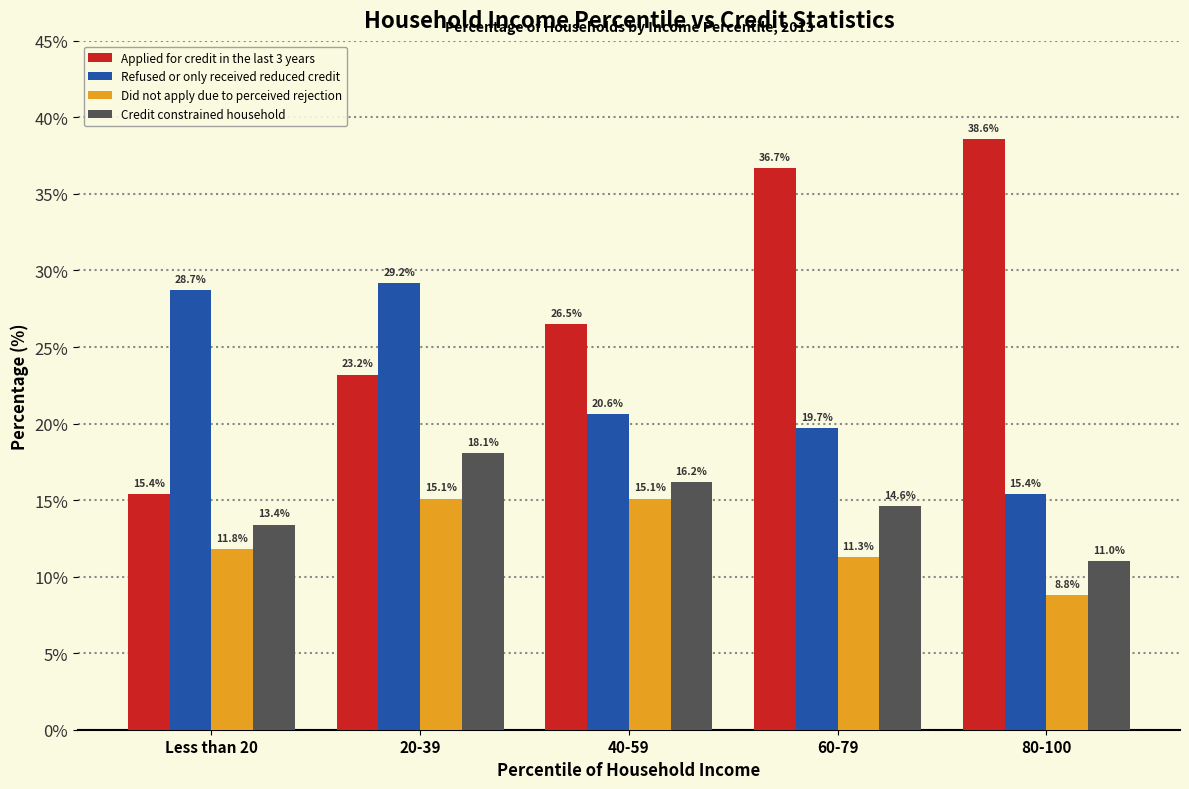

Reading left to right, what are all the values shown in this chart?

Applied for credit in the last 3 years: Less than 20=15.4	20-39=23.2	40-59=26.5	60-79=36.7	80-100=38.6
Refused or only received reduced credit: Less than 20=28.7	20-39=29.2	40-59=20.6	60-79=19.7	80-100=15.4
Did not apply due to perceived rejection: Less than 20=11.8	20-39=15.1	40-59=15.1	60-79=11.3	80-100=8.8
Credit constrained household: Less than 20=13.4	20-39=18.1	40-59=16.2	60-79=14.6	80-100=11.0